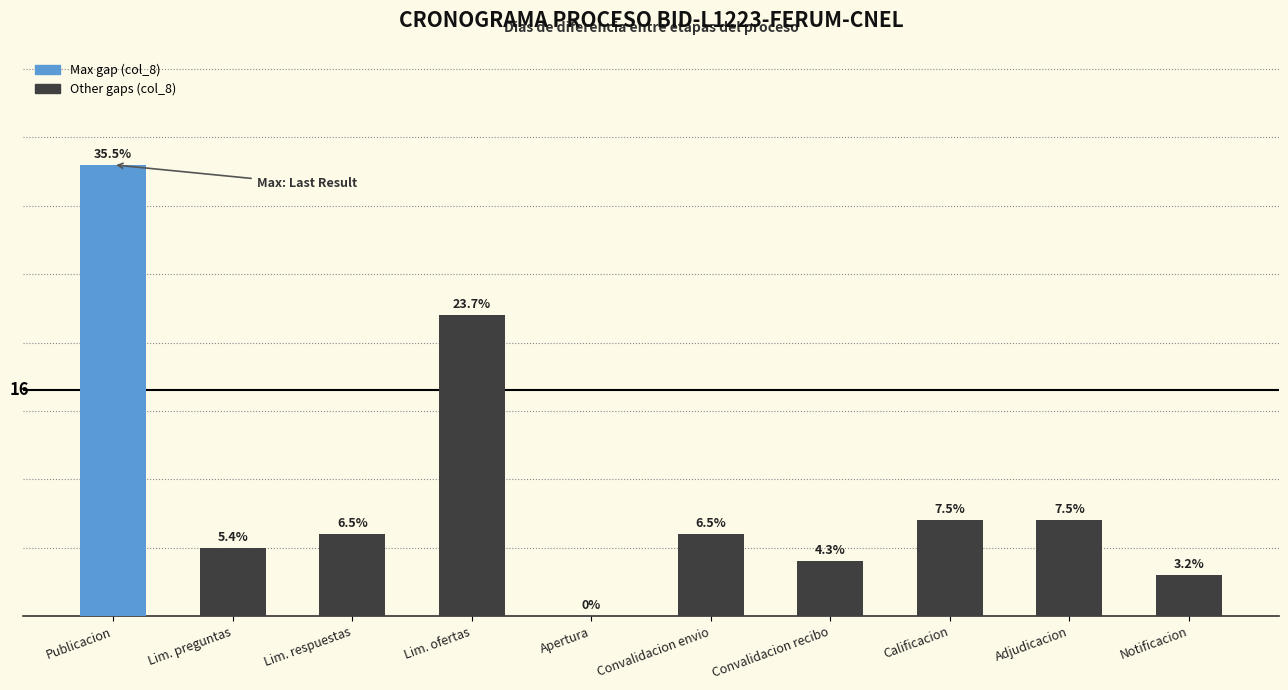

The value at Lim. respuestas is 6. True or false?

True